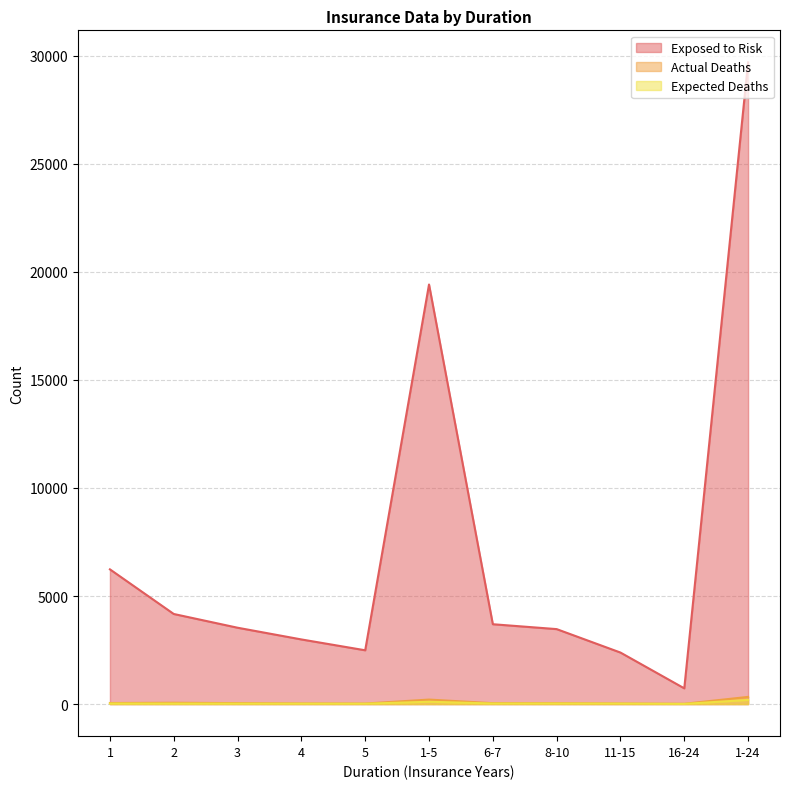

Reading left to right, what are all the values shown in this chart?

Exposed to Risk: 1=6234.0	2=4169.0	3=3533.0	4=2991.0	5=2489.0	1-5=19416.0	6-7=3695.0	8-10=3469.0	11-15=2384.0	16-24=728.0	1-24=29692.0
Actual Deaths: 1=49.0	2=61.0	3=44.0	4=29.0	5=25.0	1-5=208.0	6-7=42.0	8-10=41.0	11-15=27.0	16-24=14.0	1-24=332.0
Expected Deaths: 1=26.6	2=24.1	3=21.5	4=19.2	5=16.6	1-5=108.0	6-7=26.4	8-10=27.9	11-15=22.4	16-24=8.3	1-24=193.0